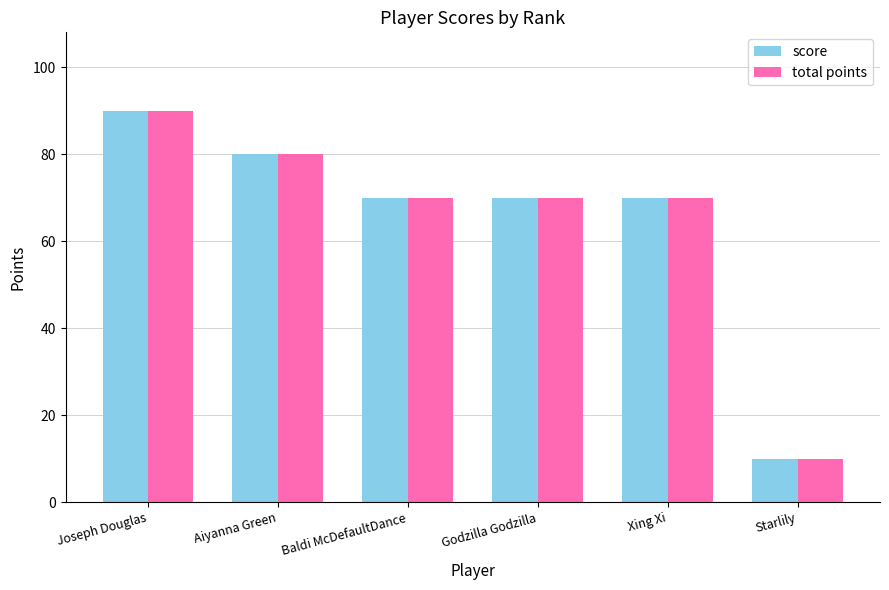

What is the smallest value displayed?

10